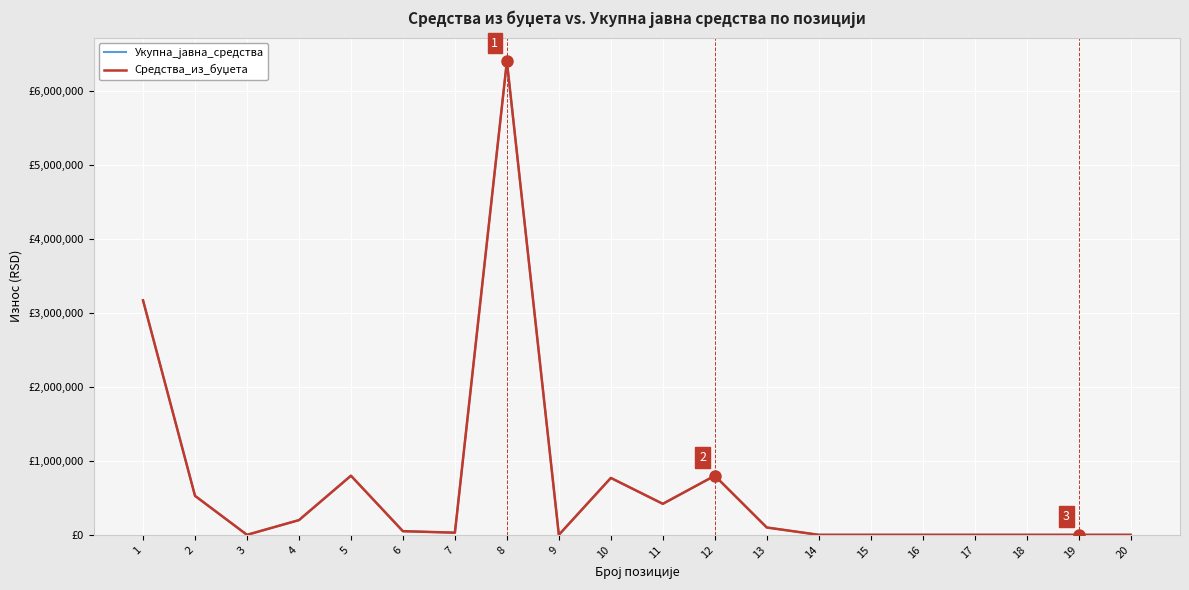

Does the chart display data point markers on the line(s)?

No